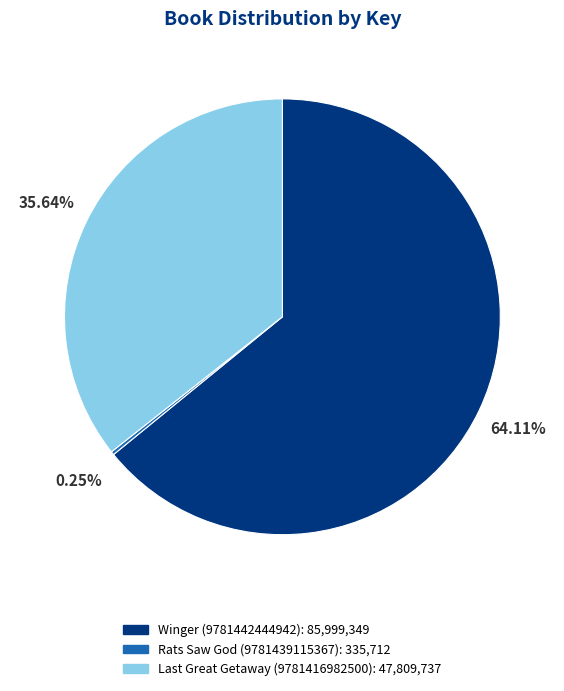

Which slice represents more than half of the pie?

Winger (9781442444942)